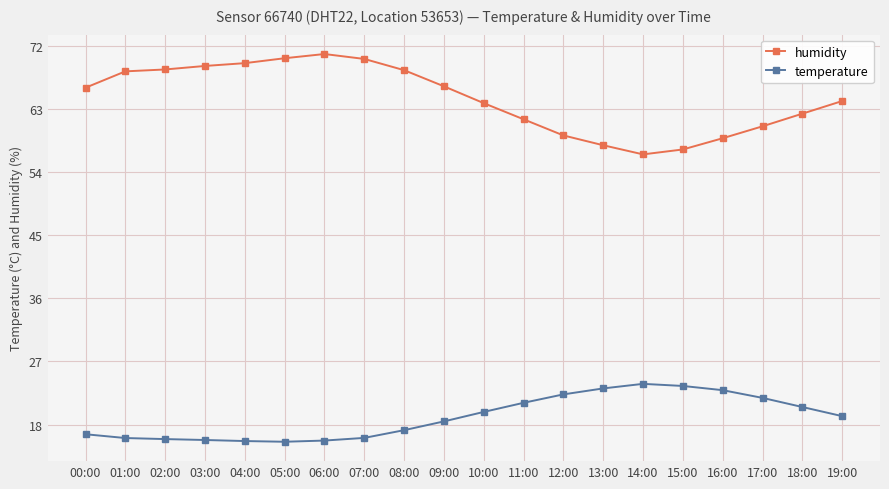

What are all the series names shown in the legend?

humidity, temperature